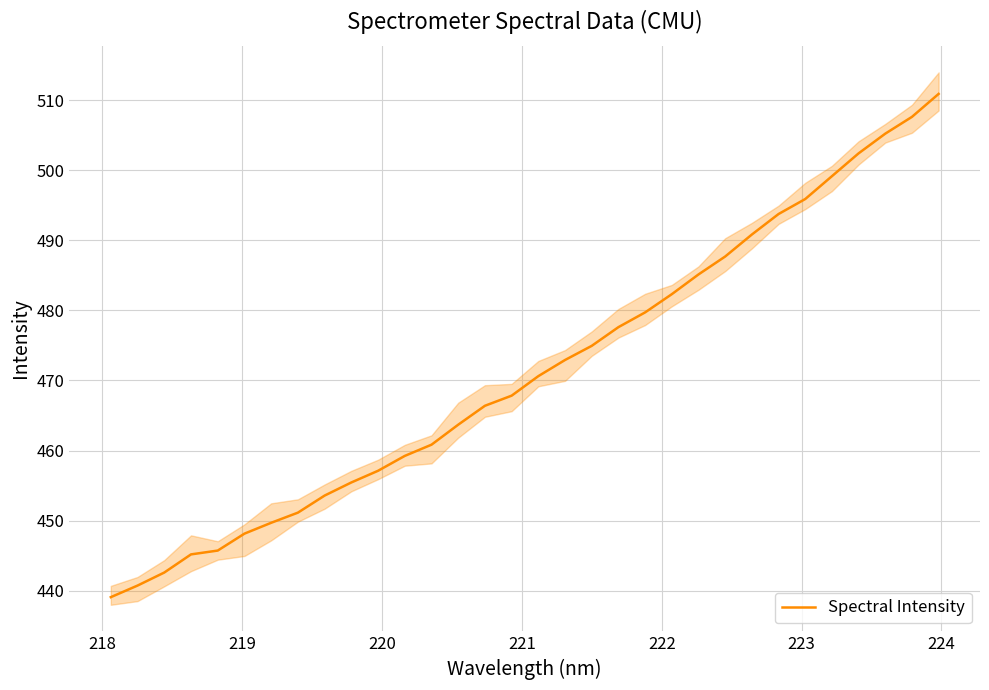

What is the lowest value of the Spectral Intensity series?

439.1